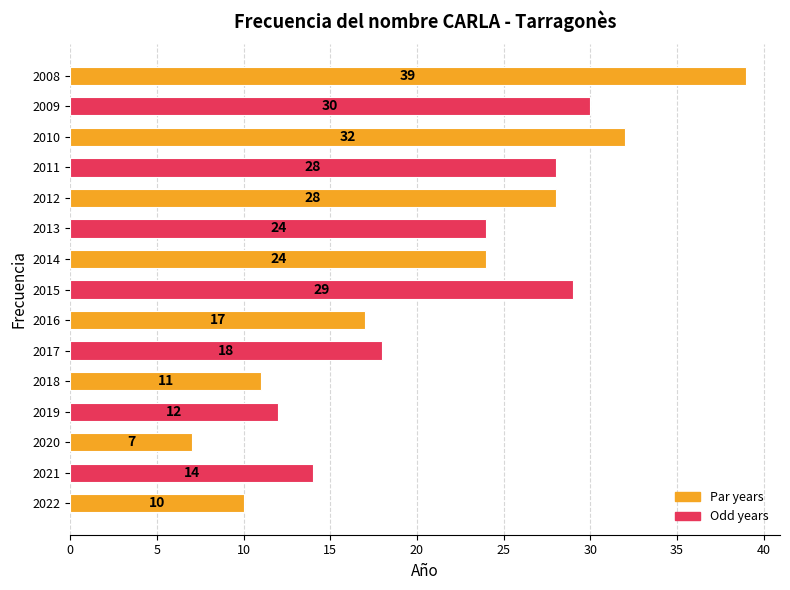

What is the minimum value shown in the chart?

7